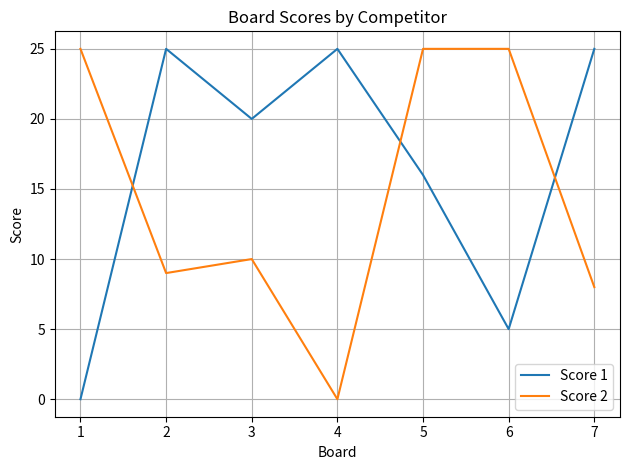

Reading left to right, transcribe all the data shown in this chart.

Score 1: 1=0	2=25	3=20	4=25	5=16	6=5	7=25
Score 2: 1=25	2=9	3=10	4=0	5=25	6=25	7=8